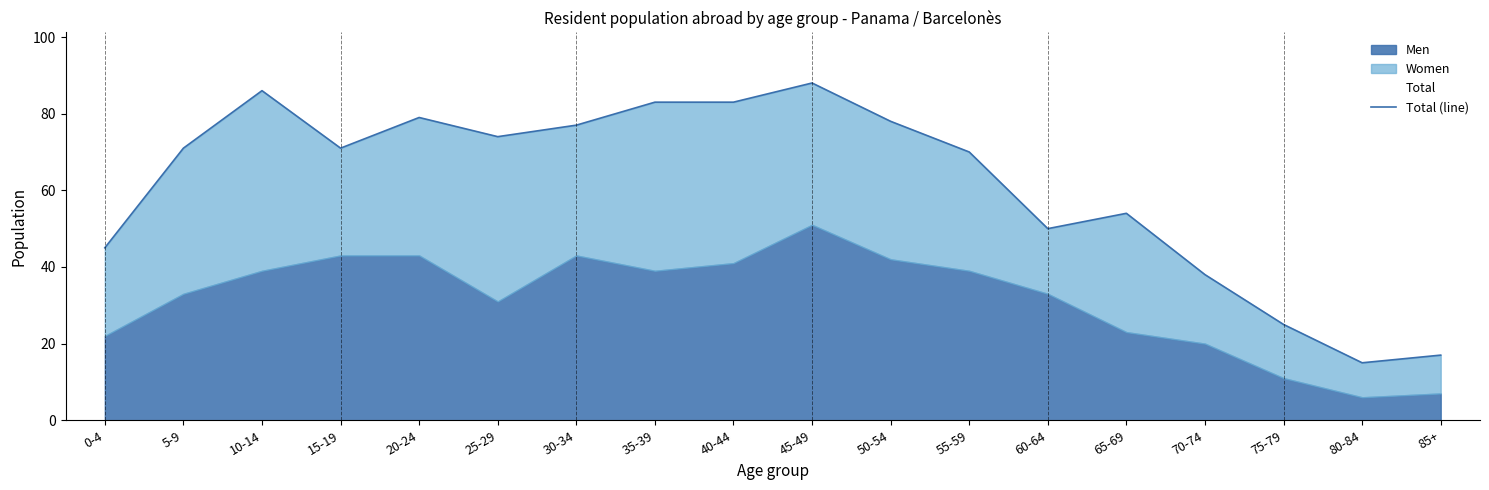

What is the label of the 13th point from the right?

25-29